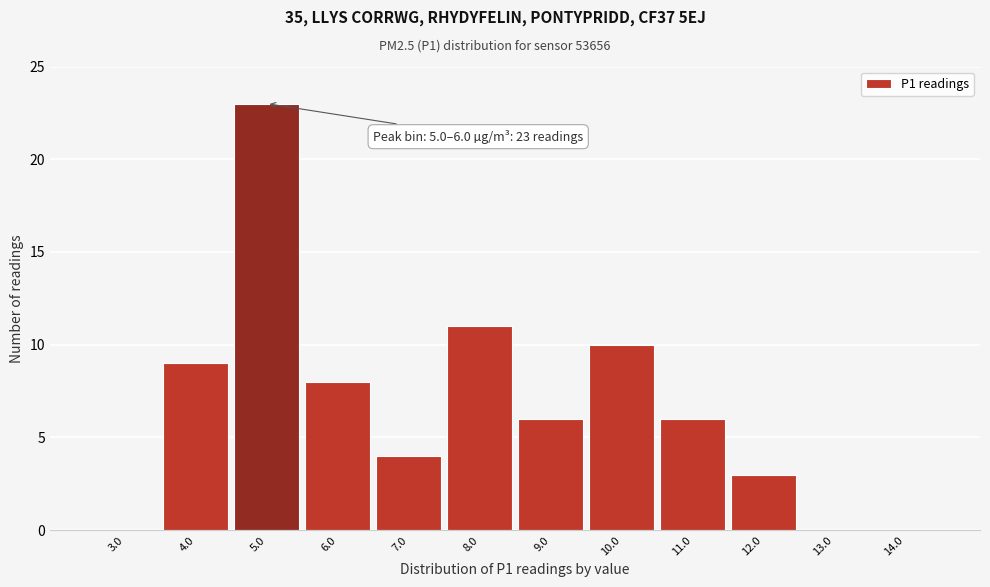

Reading left to right, extract all data points from this chart.

3.0=0	4.0=9	5.0=23	6.0=8	7.0=4	8.0=11	9.0=6	10.0=10	11.0=6	12.0=3	13.0=0	14.0=0